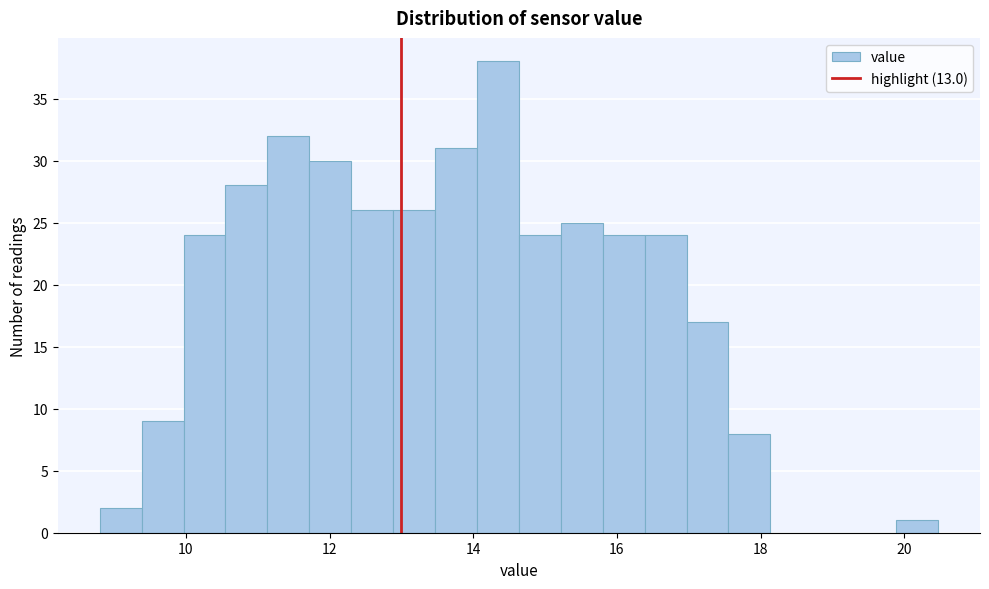

Around what value on the x-axis is the tallest bar? Give the approximate position of its centre, as read against the axis.

14.4